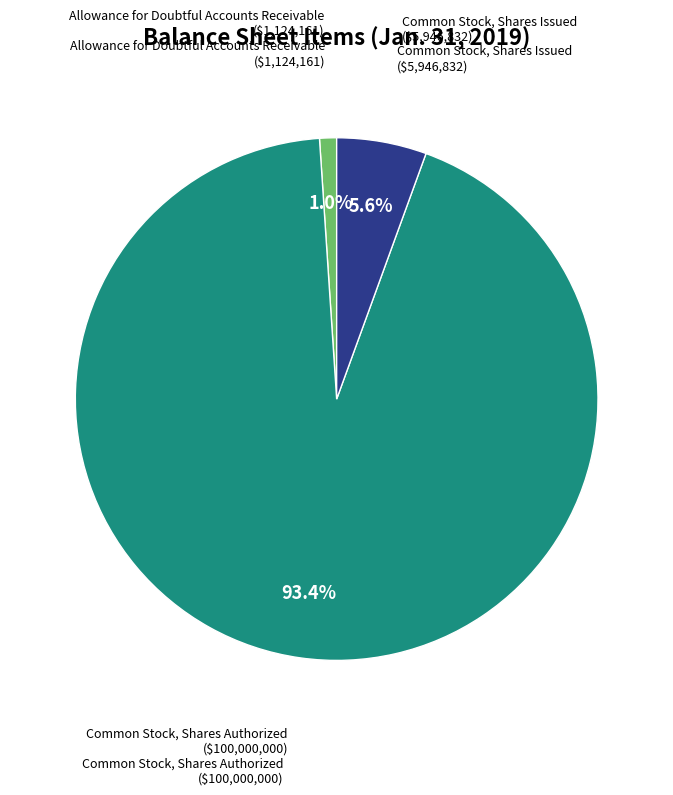

Is there any slice that represents more than half of the pie?

Yes